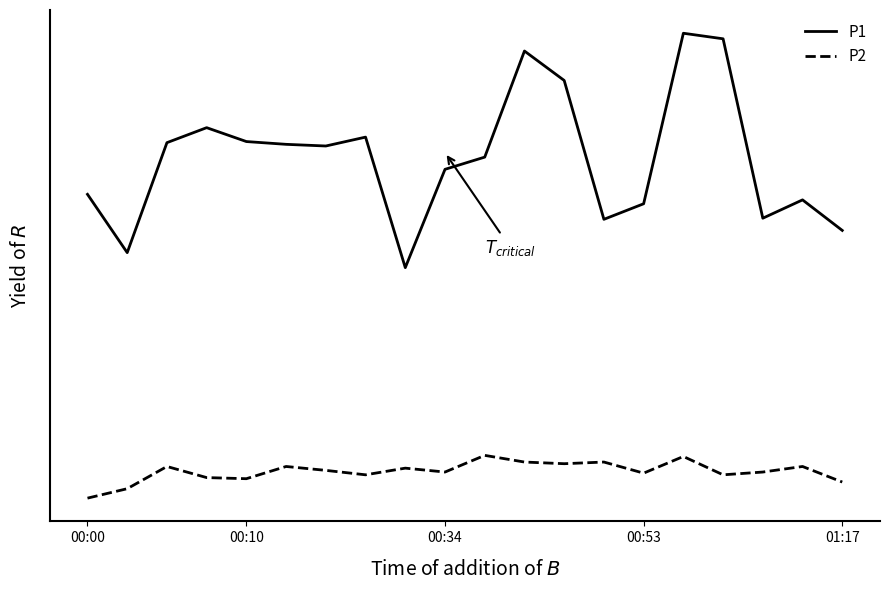

What are all the series names shown in the legend?

P1, P2